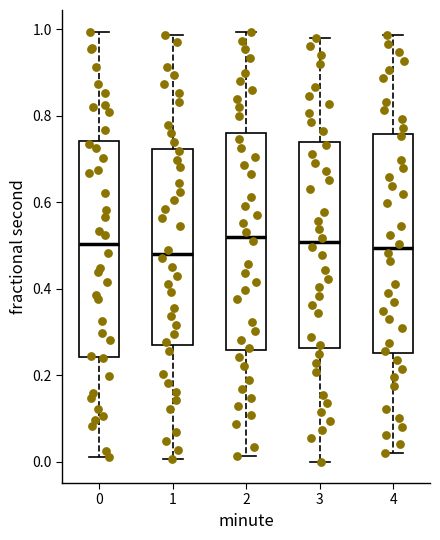

Where does the lower whisker of the box at x = 4 end on the y-axis? The values are not printed on the chart, so give them approximately, as read against the axis.

0.02